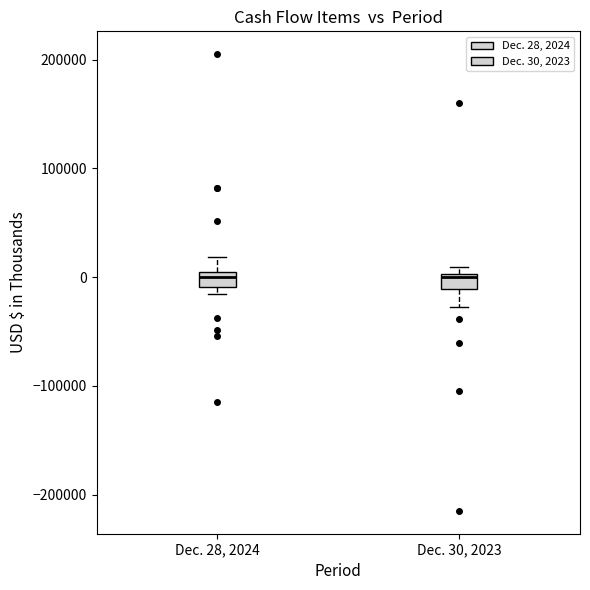

Where does the upper whisker of the box for Dec. 28, 2024 end on the y-axis? The values are not printed on the chart, so give them approximately, as read against the axis.

20000